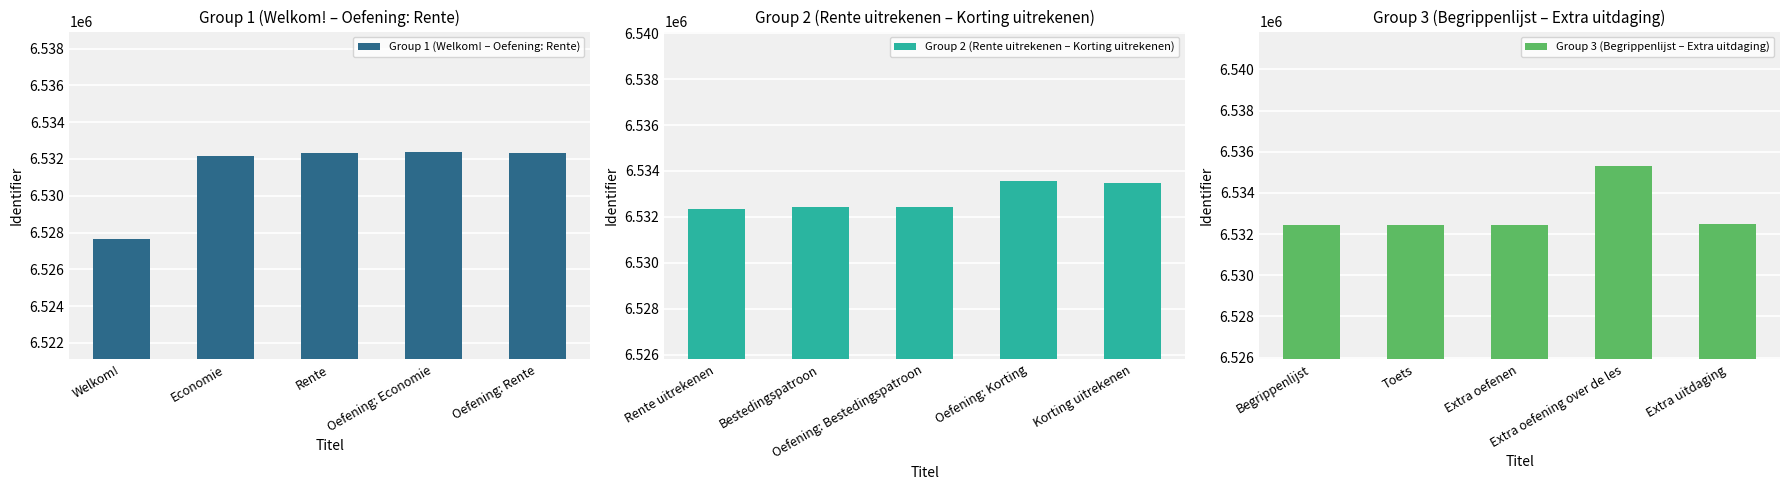

What is the sum of all Group 1 (Welkom! – Oefening: Rente) values?

32656822